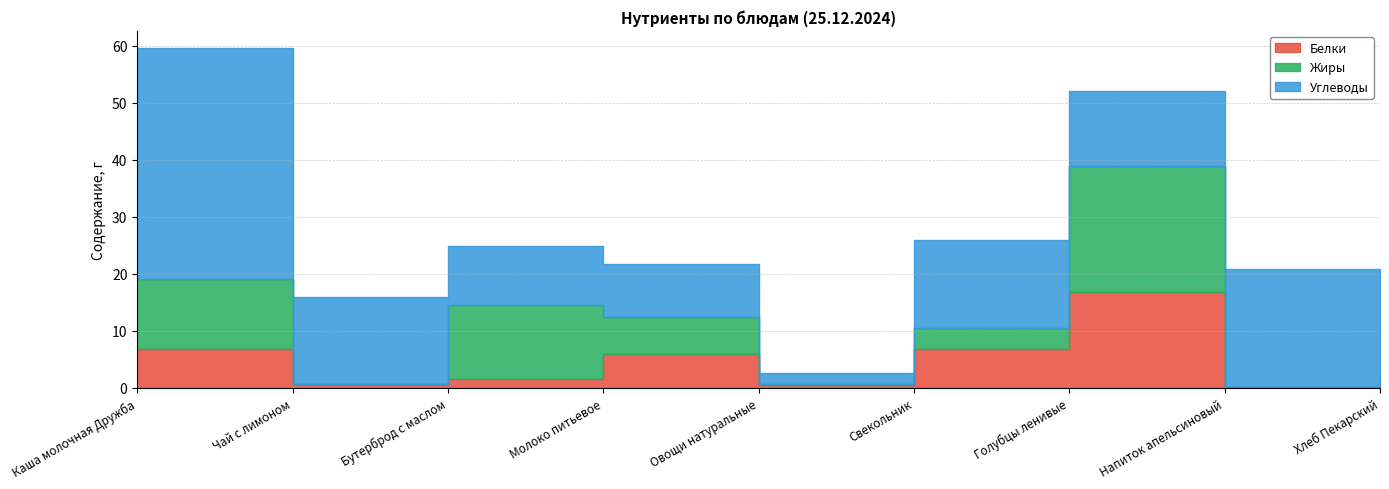

Is the value of Белки at Каша молочная Дружба greater than the value of Углеводы at Напиток апельсиновый?

No